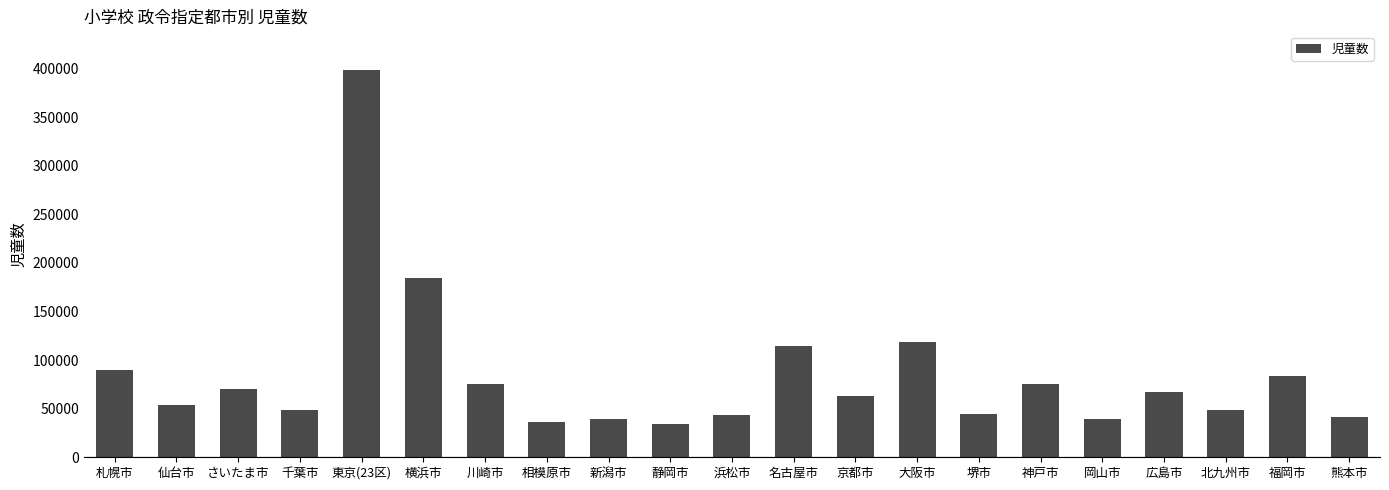

What is the smallest value displayed?

33756